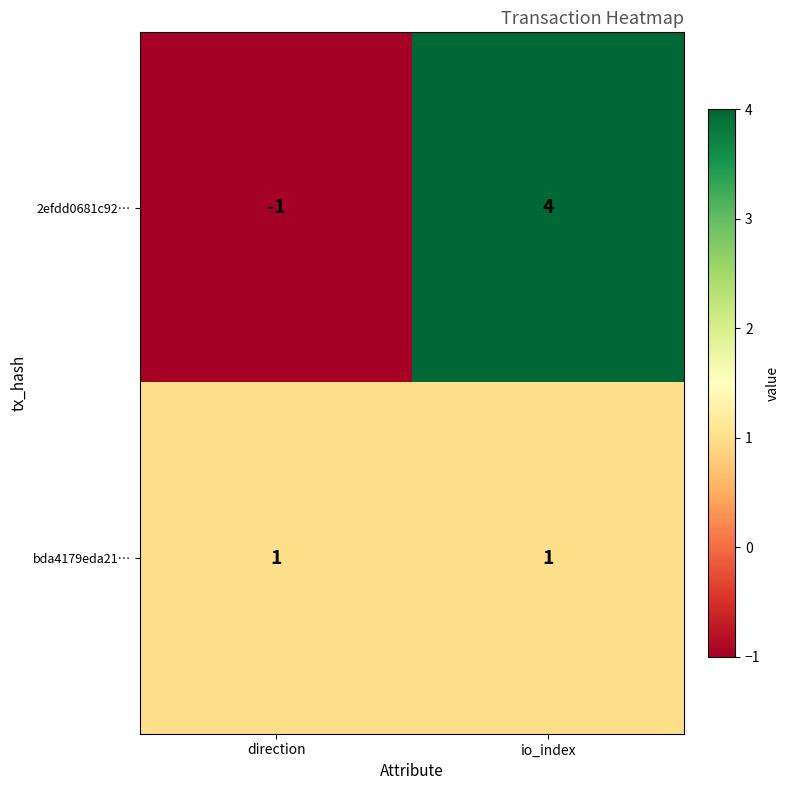

What is the spread (max minus min) of values at io_index?

3